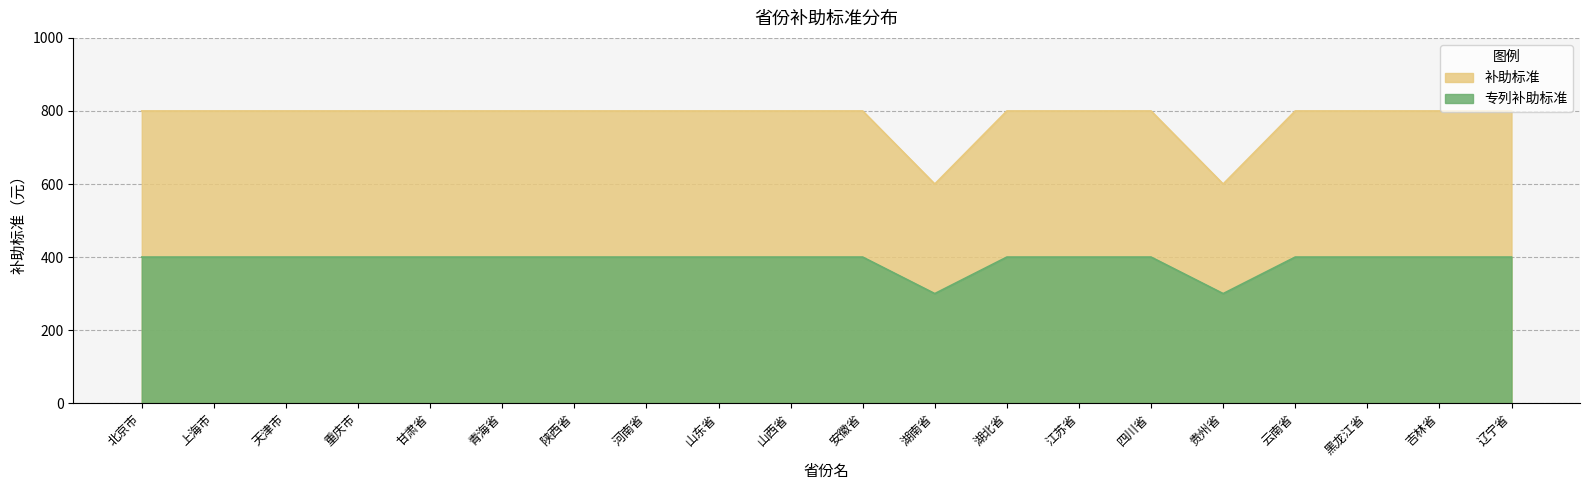

True or false: 专列补助标准 has a value of 400 at 上海市.

True